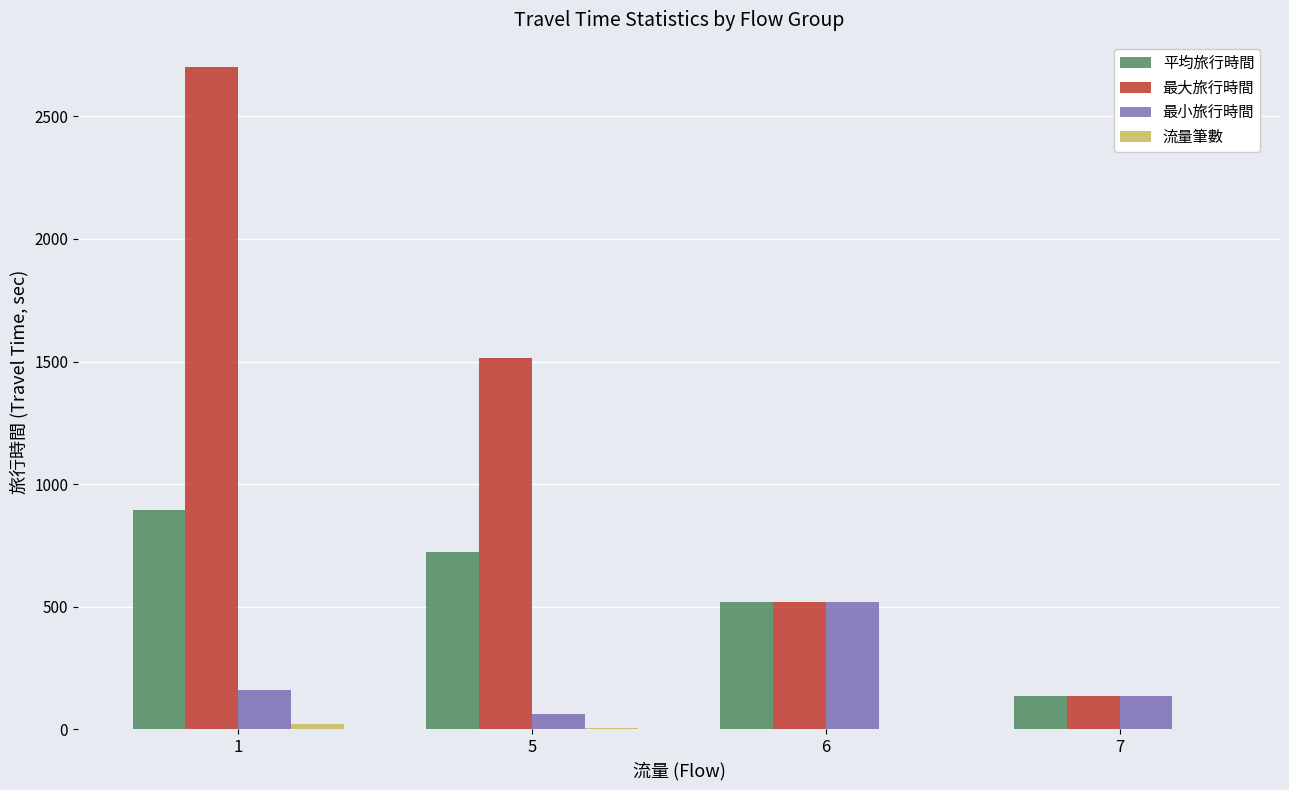

What is the sum of the 平均旅行時間 values at 1 and 6?

1415.9